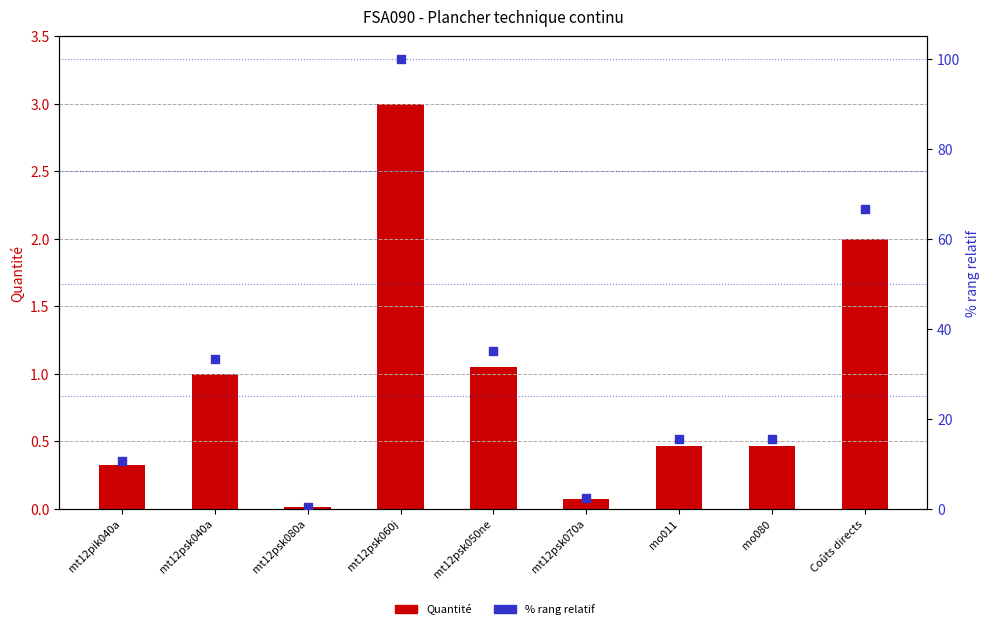

What is the total value across all series at mt12psk060j?

103.0